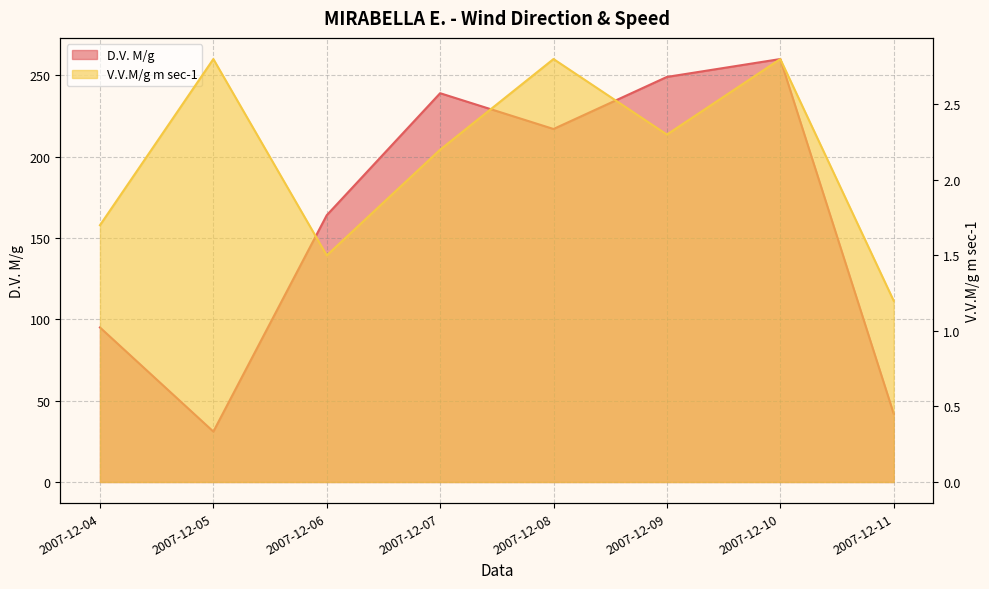

What is the value of the V.V.M/g m sec-1 point at the 6th from the left?

2.3